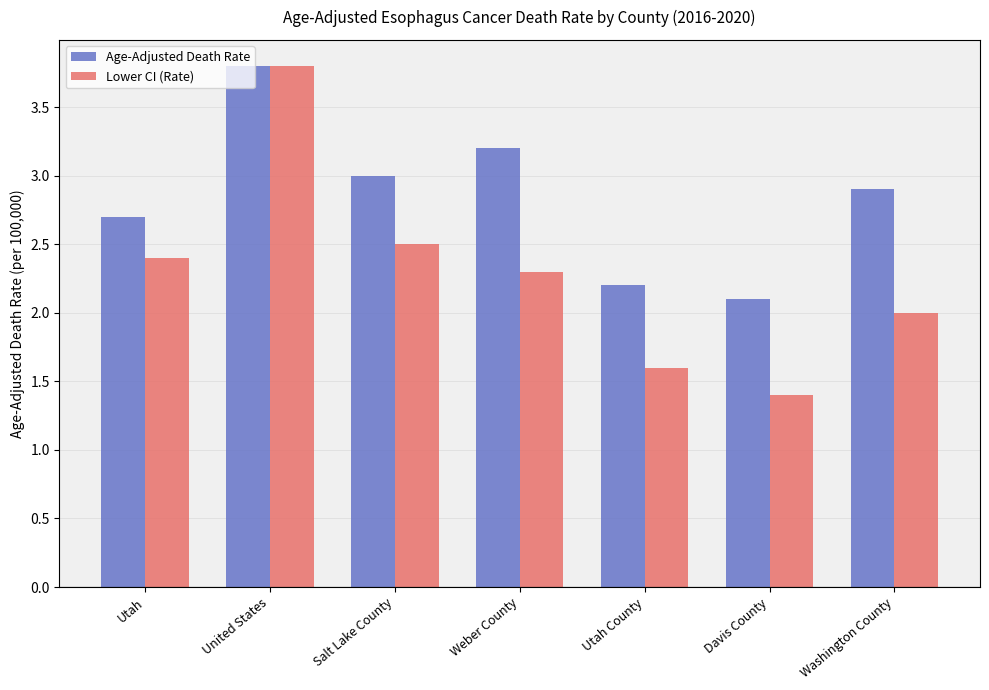

Which series changed the most between Weber County and Utah County?

Age-Adjusted Death Rate